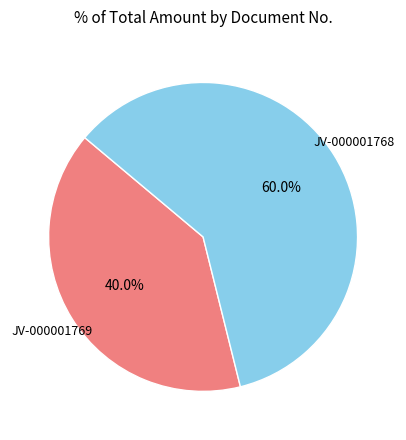

Is there a majority slice in this chart?

Yes